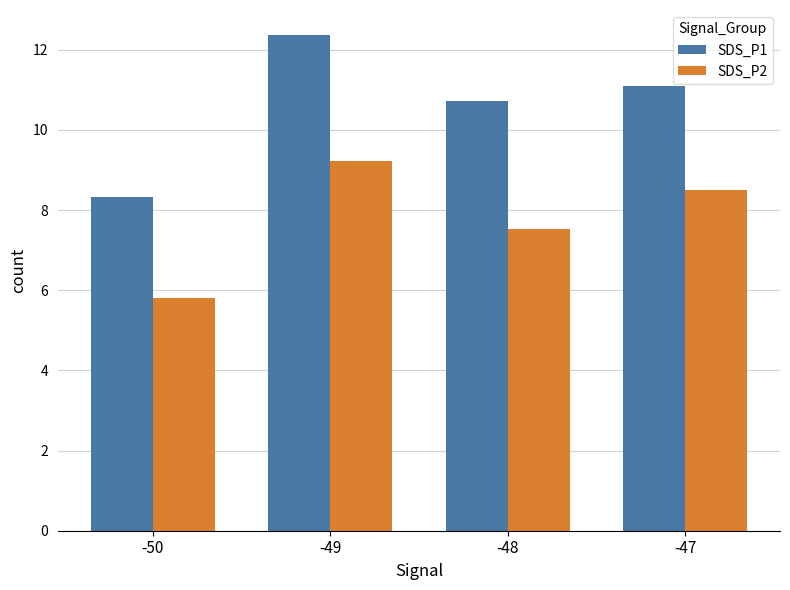

Is it true that SDS_P1 equals 11.9 at -50?

False